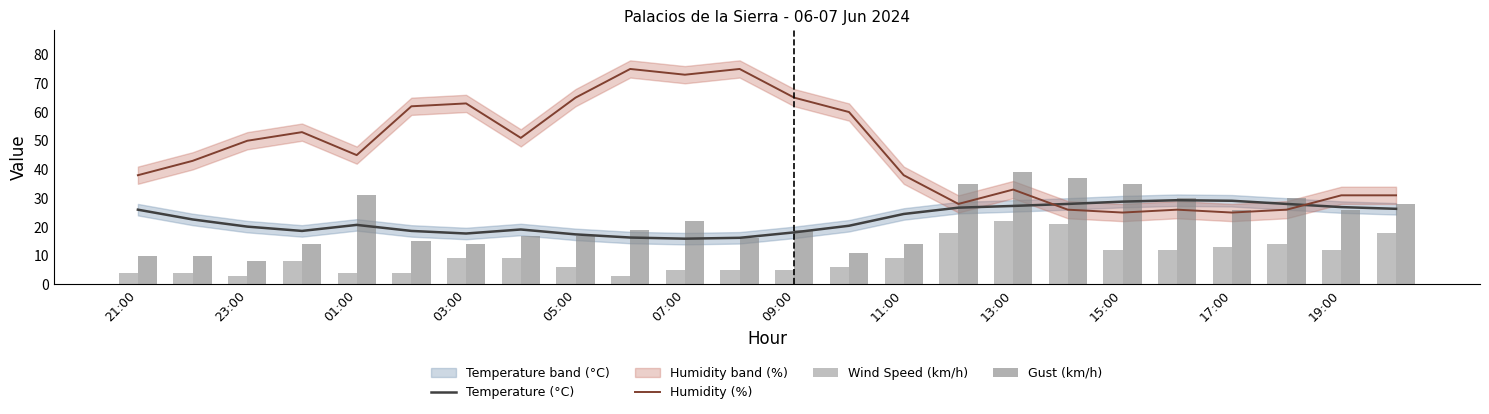

True or false: Humidity (%) and Temperature (°C) intersect in this chart.

True